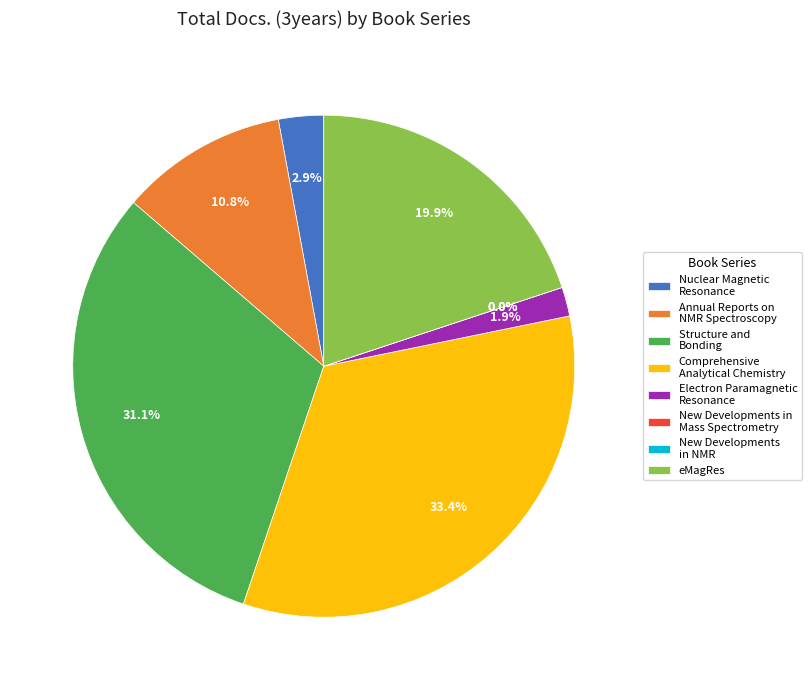

How many slices are in this pie chart?

8